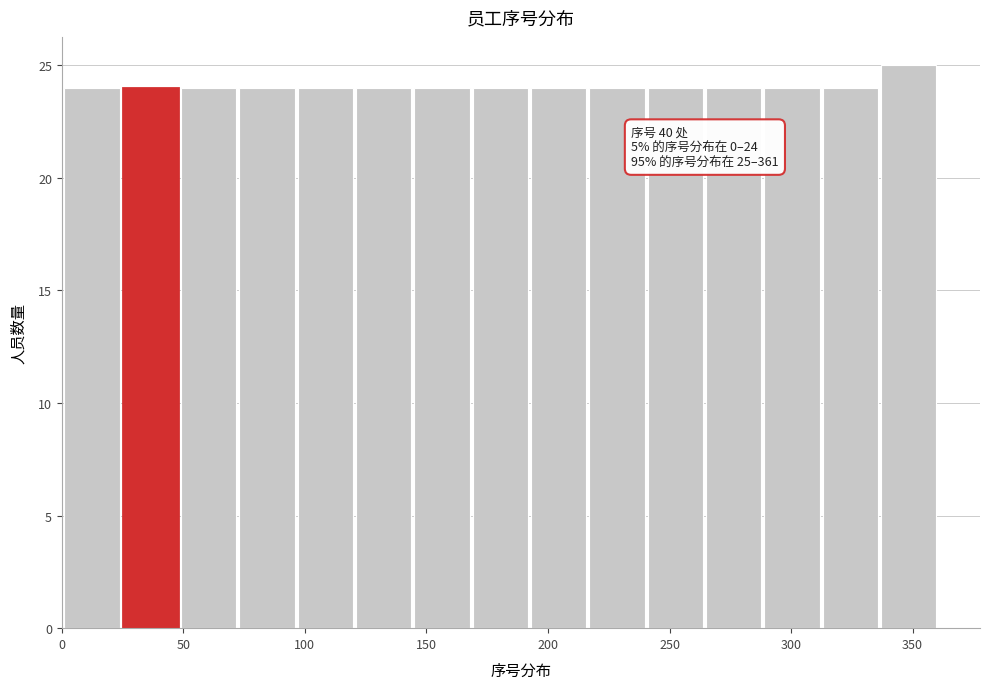

Which range on the x-axis has the tallest bar?

337 to 361